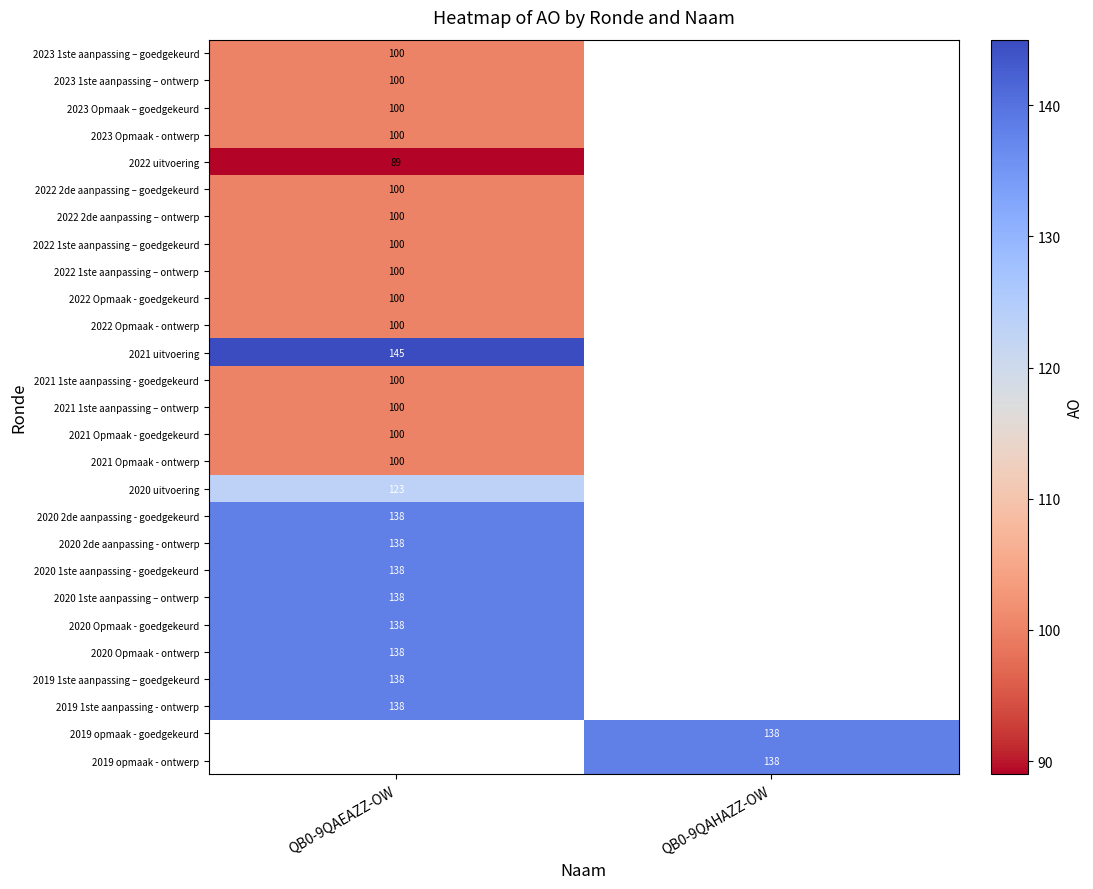

Between QB0-9QAEAZZ-OW and QB0-9QAHAZZ-OW, which is larger?

QB0-9QAHAZZ-OW